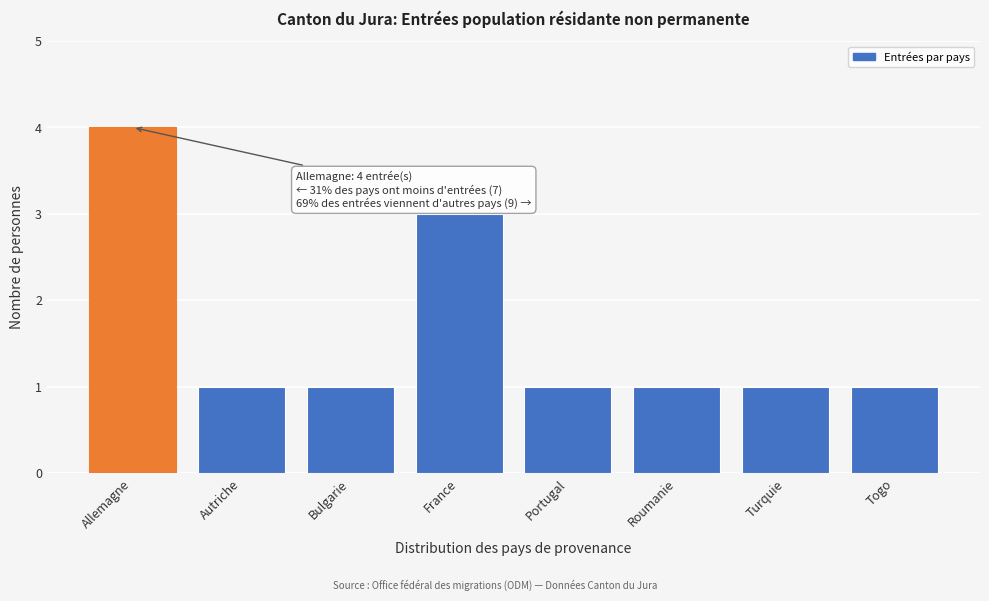

Reading left to right, what are all the values shown in this chart?

Allemagne=4	Autriche=1	Bulgarie=1	France=3	Portugal=1	Roumanie=1	Turquie=1	Togo=1